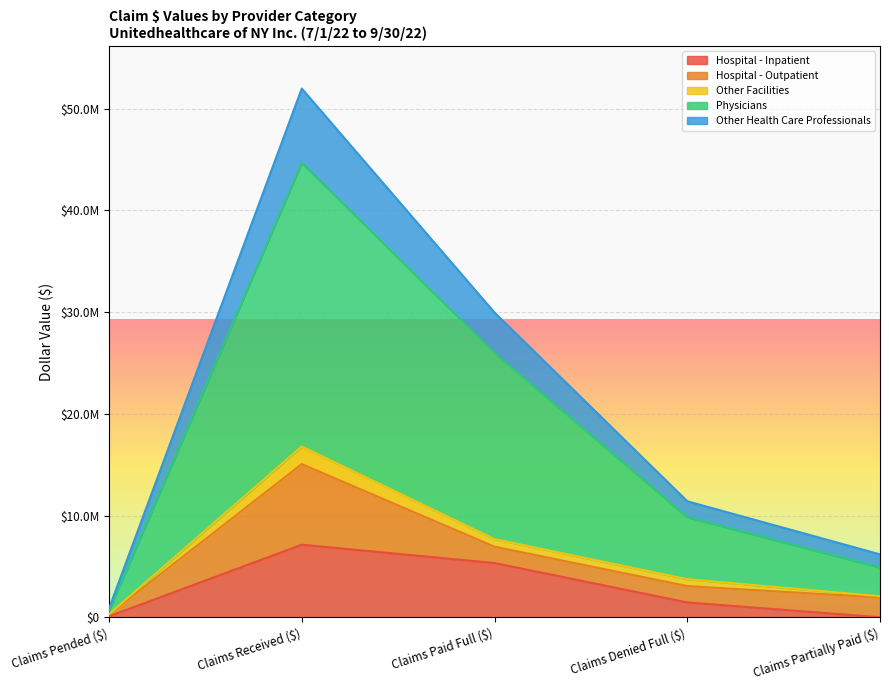

Is it true that Physicians equals 9838073.9 at Claims Denied Full ($)?

True